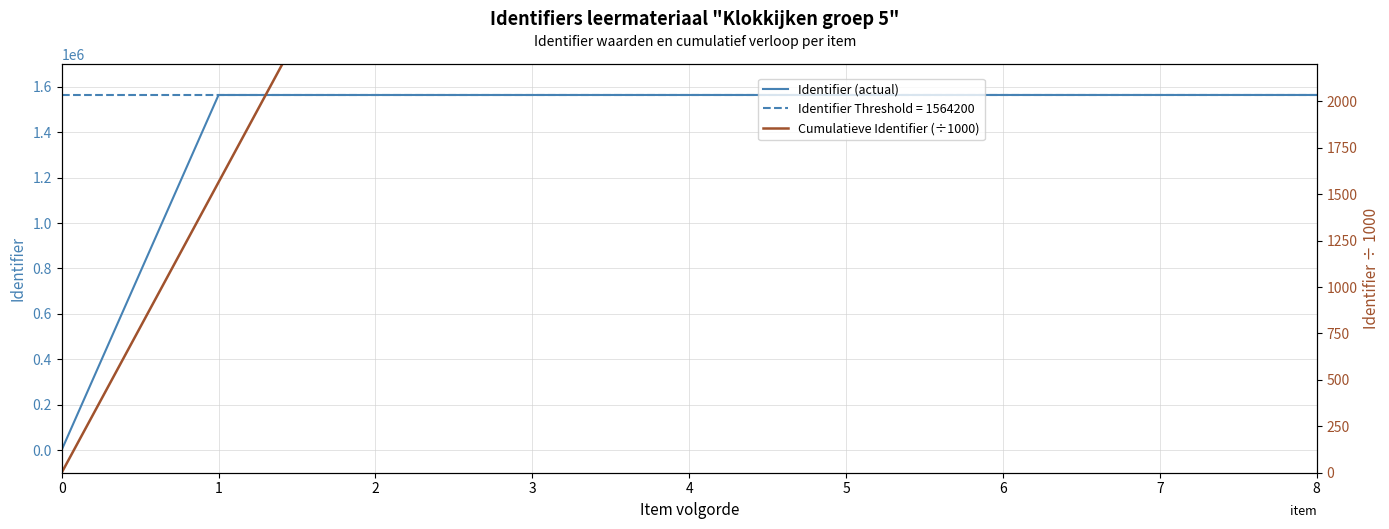

What is the maximum value for Cumulatieve Identifier (÷1000)?

12513.9